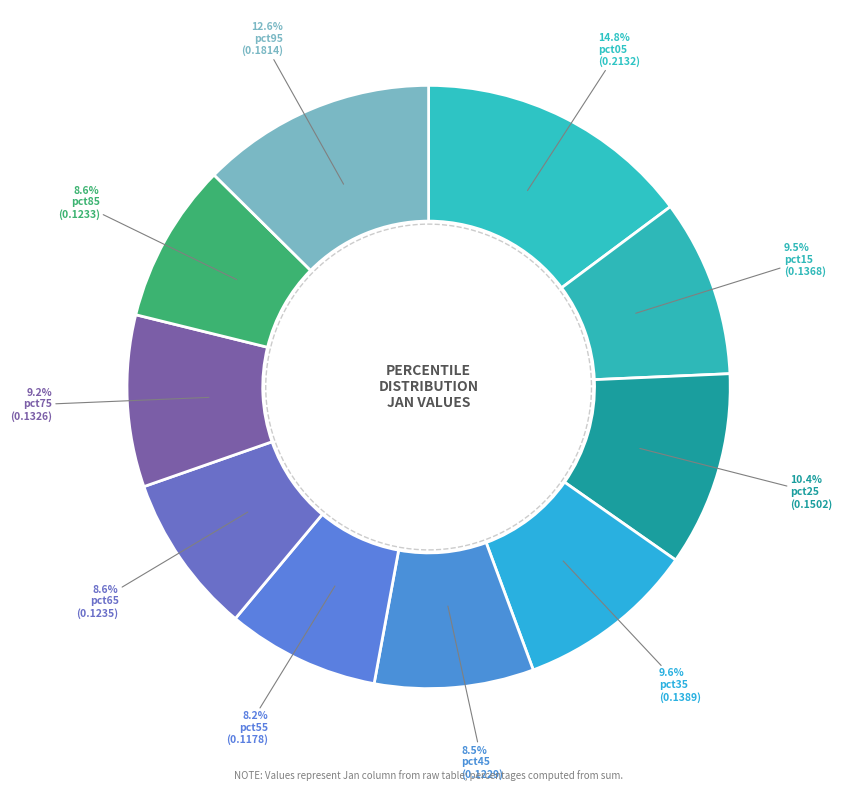

To the nearest percent, what percentage of the pie is pct75?

9%